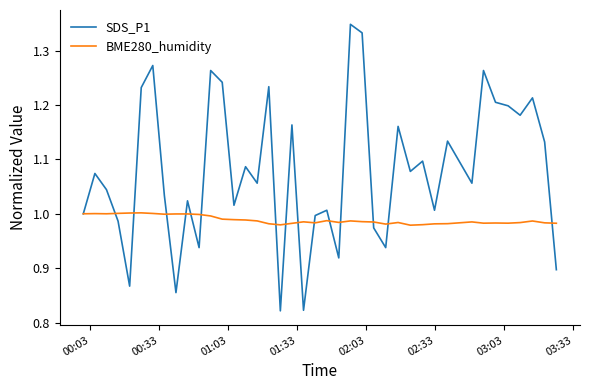

Which series has the largest total across all categories?

SDS_P1